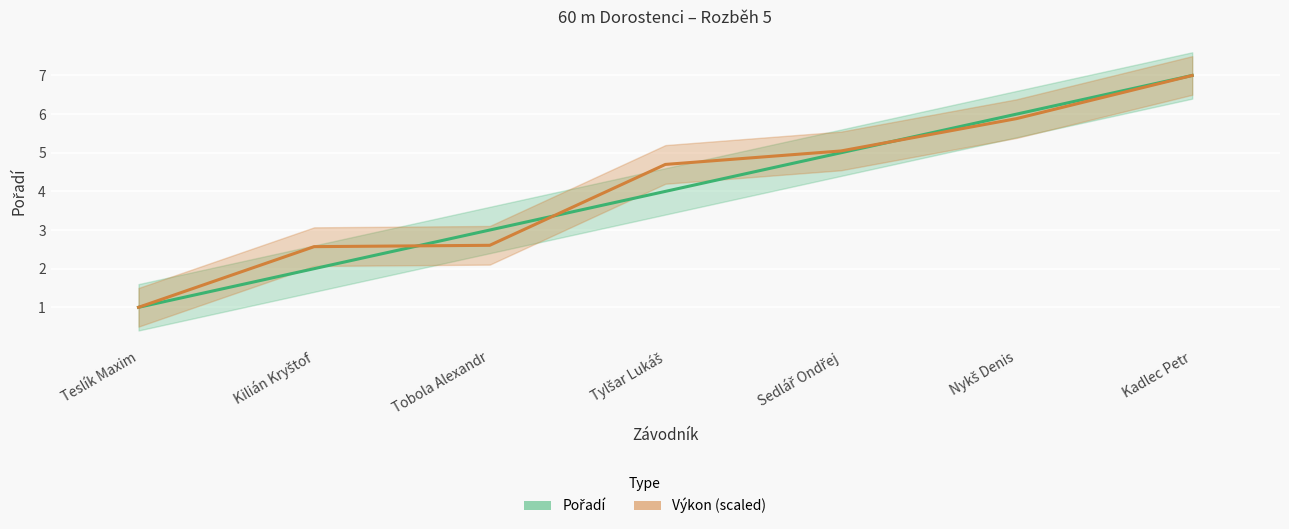

True or false: Výkon (scaled) has more than 2 interior local peaks.

False